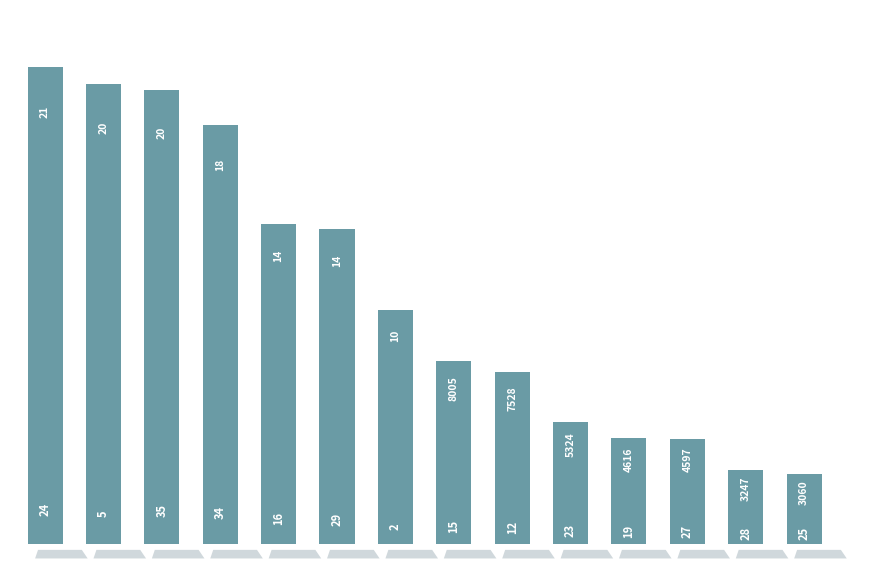

What is the greatest value displayed?

20845.0